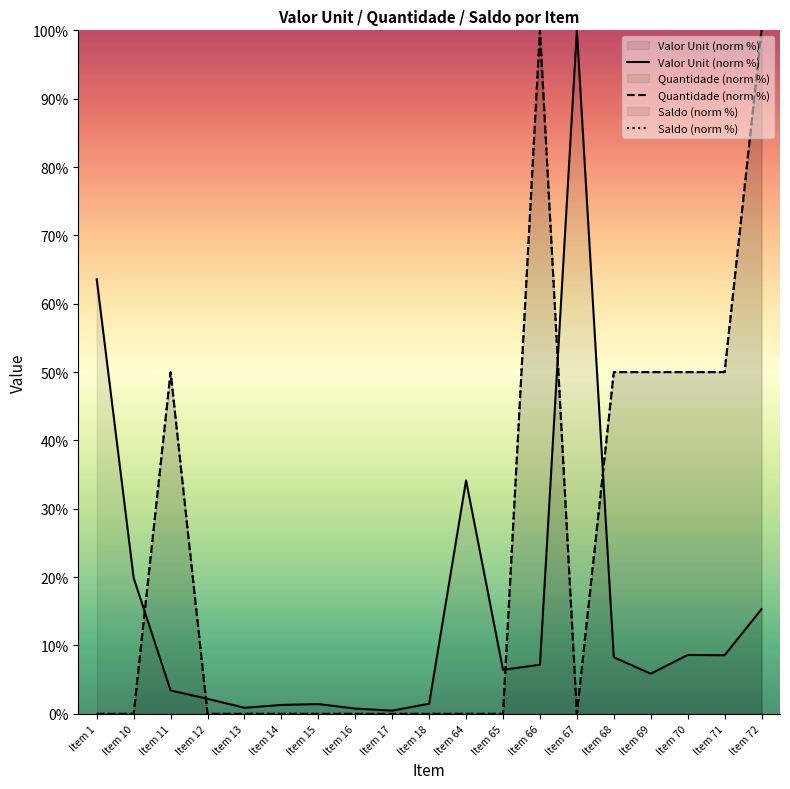

How many categories are shown in the chart?

19